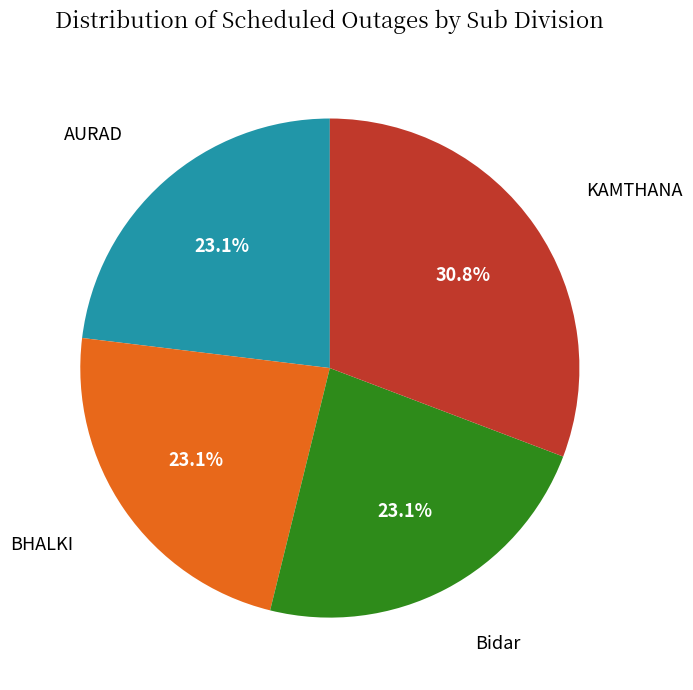

Is there a majority slice in this chart?

No